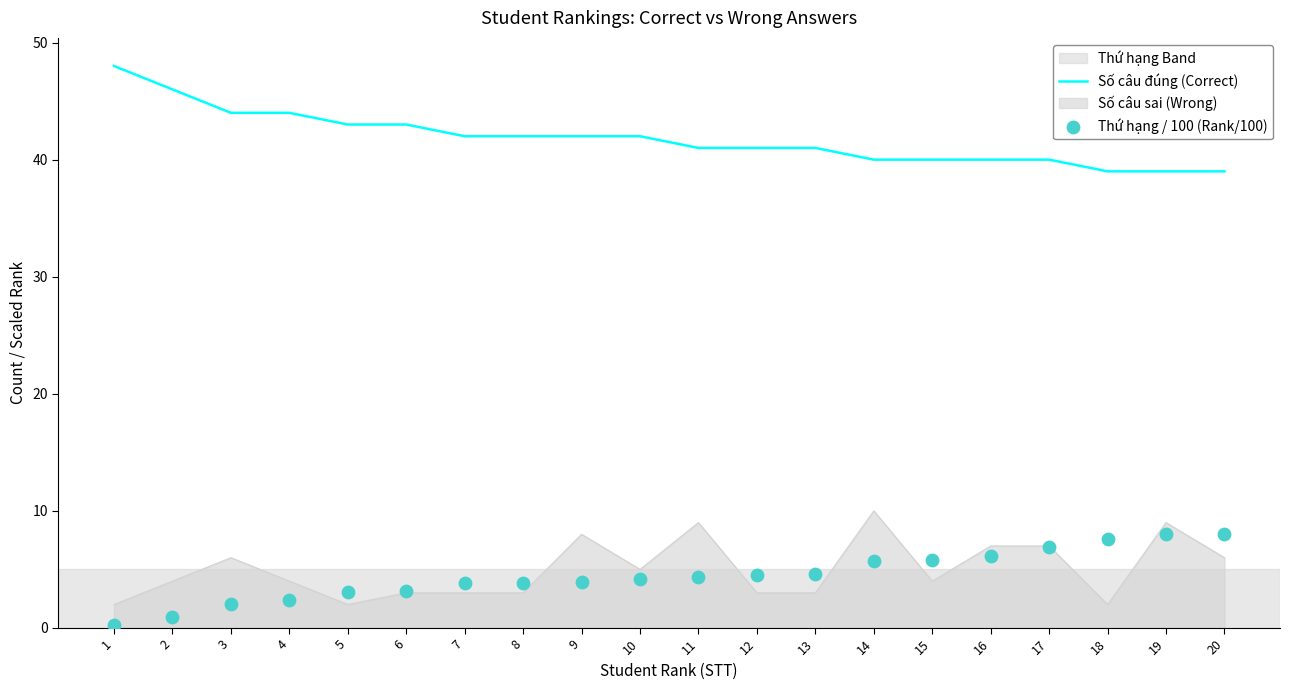

At which category is the sum across all series the highest?

1